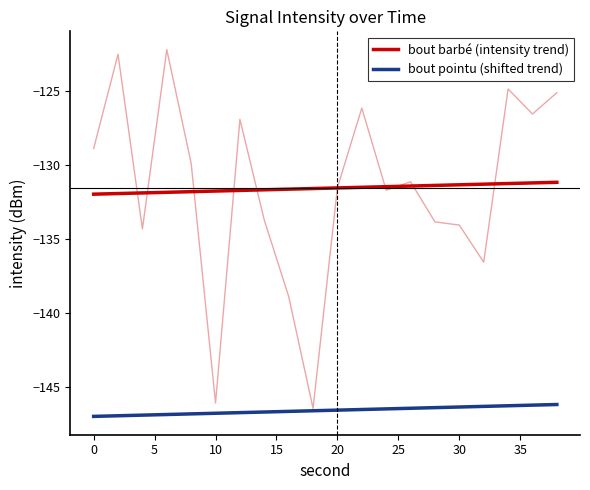

What is the difference between the maximum and second lowest values in the bout barbé (intensity trend) series?

0.8